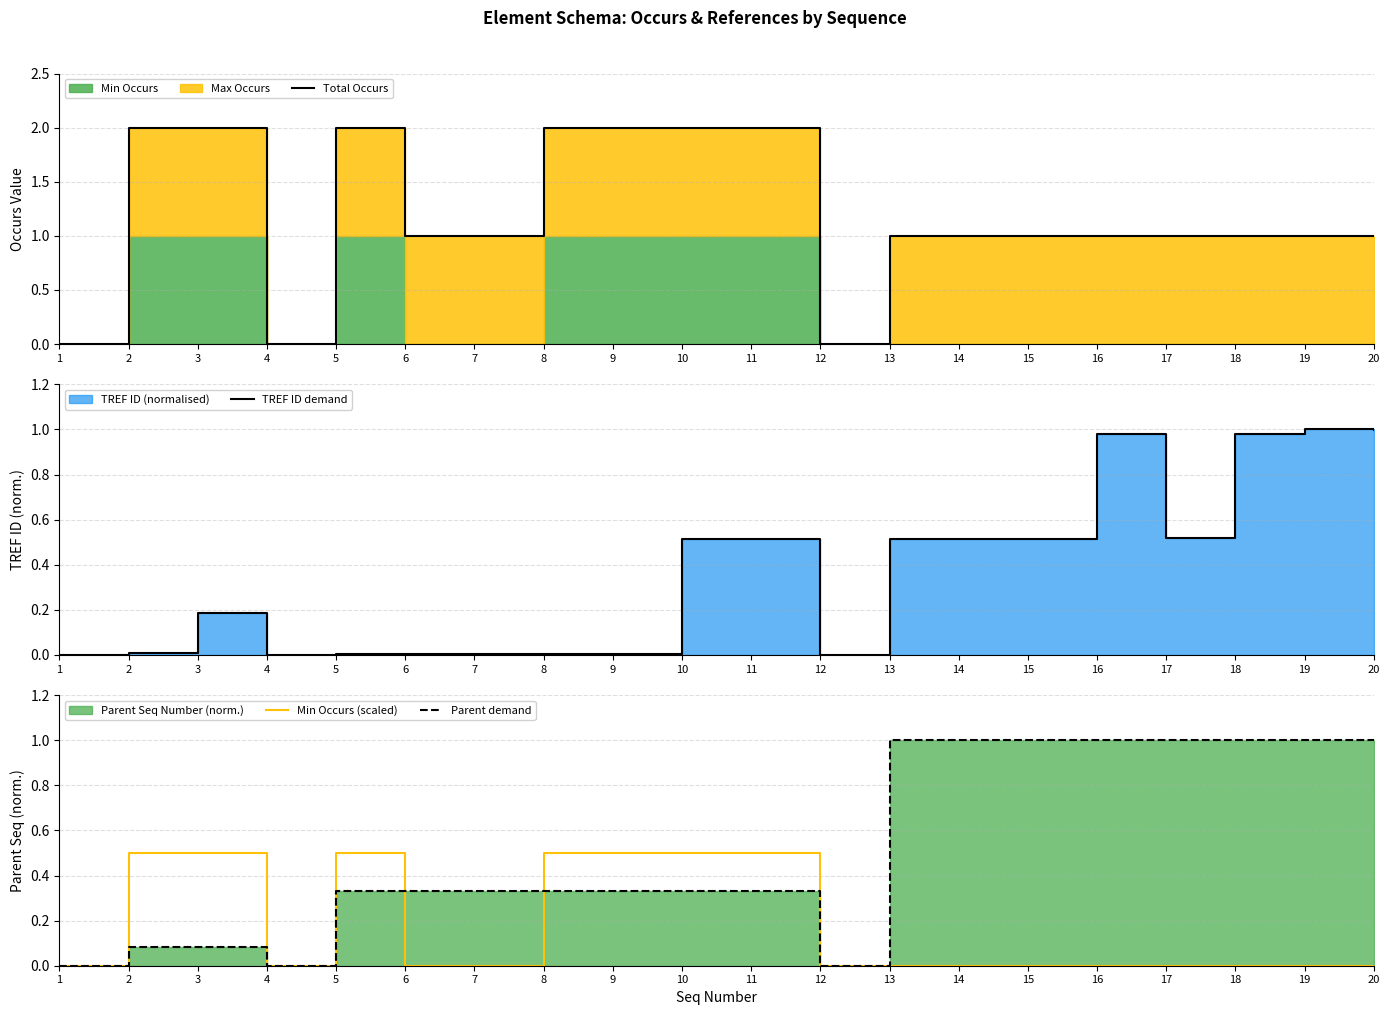

At which category is the sum across all series the highest?

11